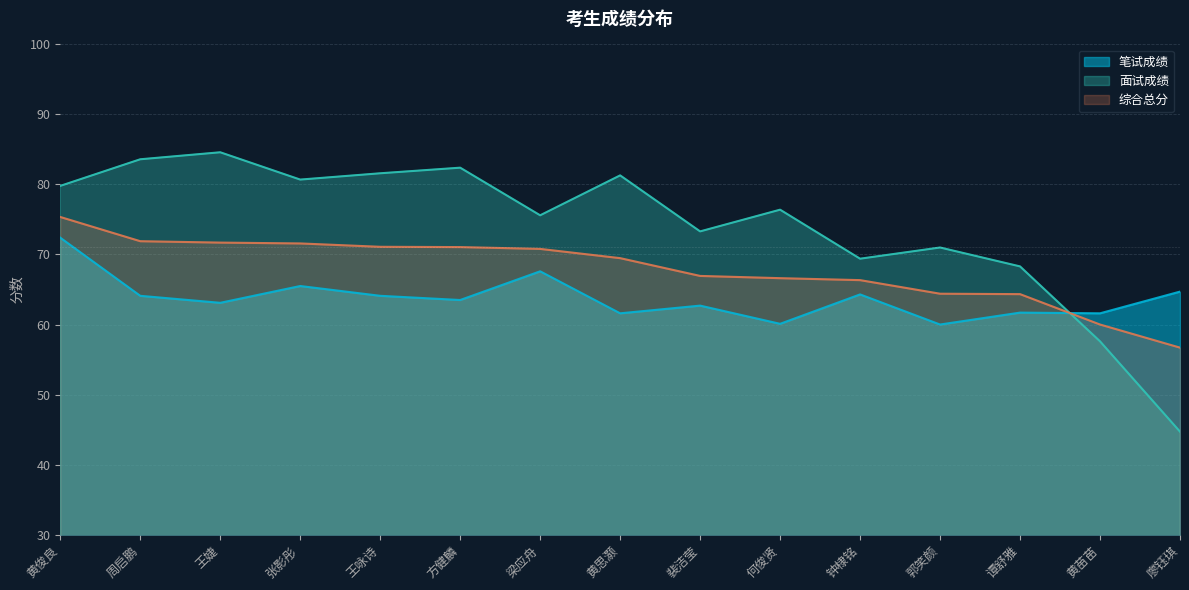

List the series in order of their peak value, highest first.

面试成绩, 综合总分, 笔试成绩